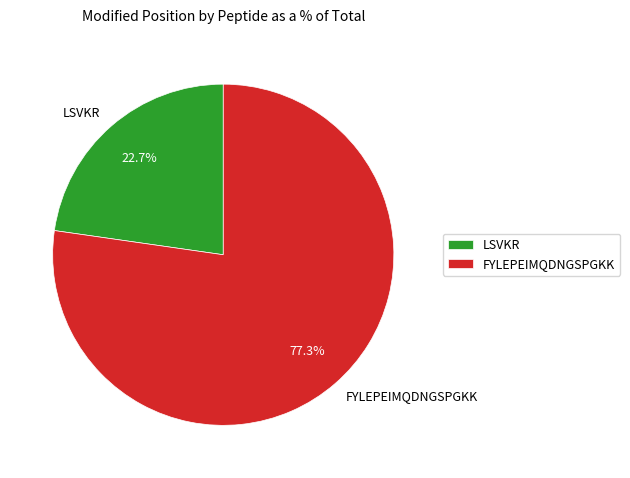

Which slice is the smallest?

LSVKR